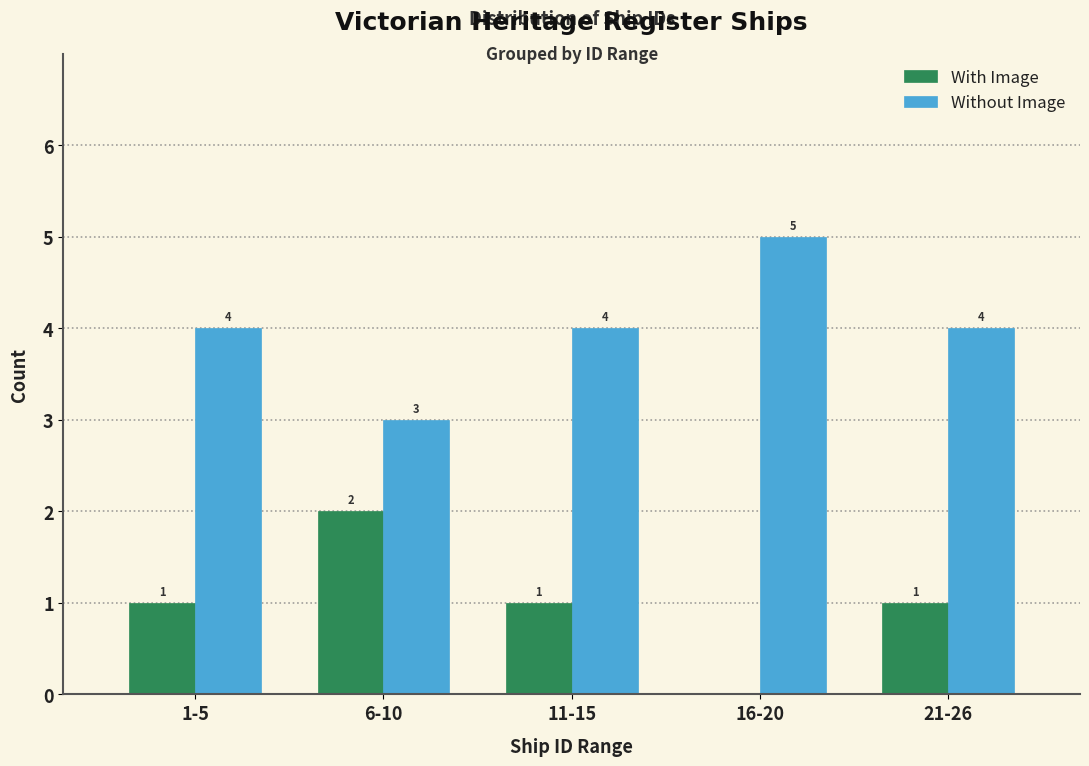

Reading left to right, list all the values displayed in this chart.

With Image: 1-5=1	6-10=2	11-15=1	16-20=0	21-26=1
Without Image: 1-5=4	6-10=3	11-15=4	16-20=5	21-26=4